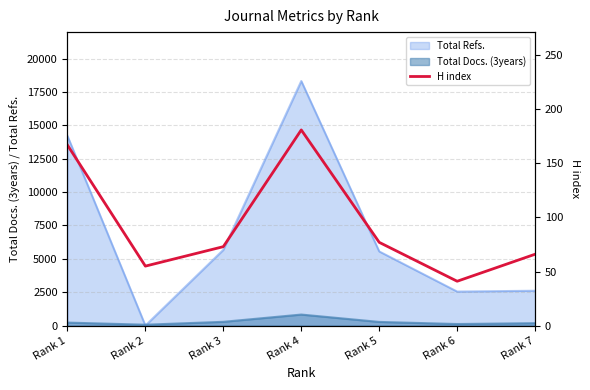

Where is the first local minimum?

Rank 2